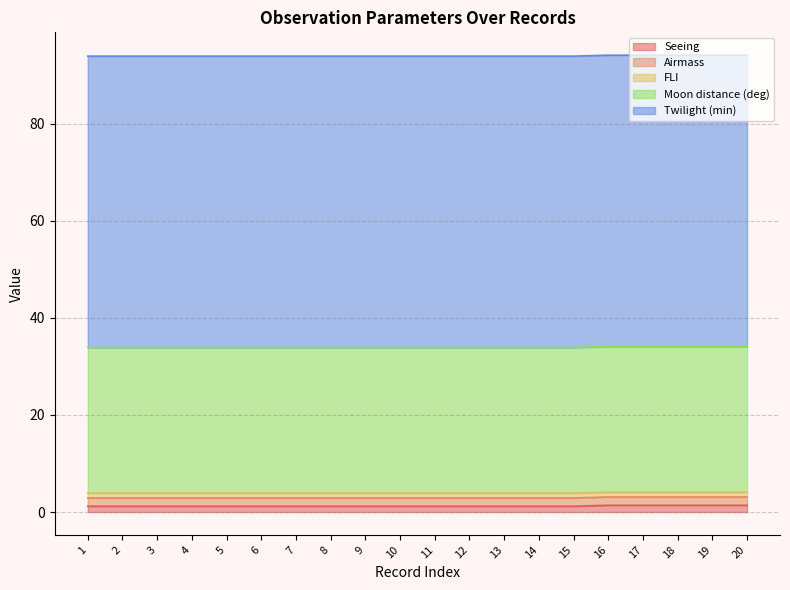

Which category has the lowest value in the Seeing series?

1